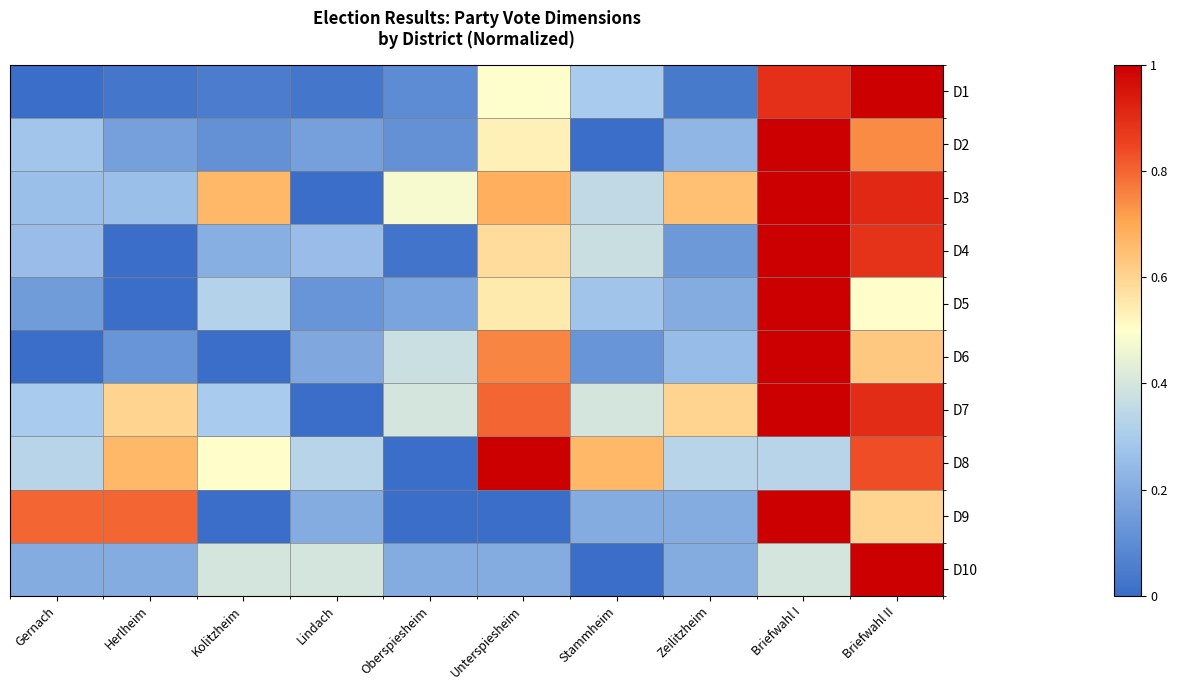

What is the total value across all series at Kolitzheim?

2.6